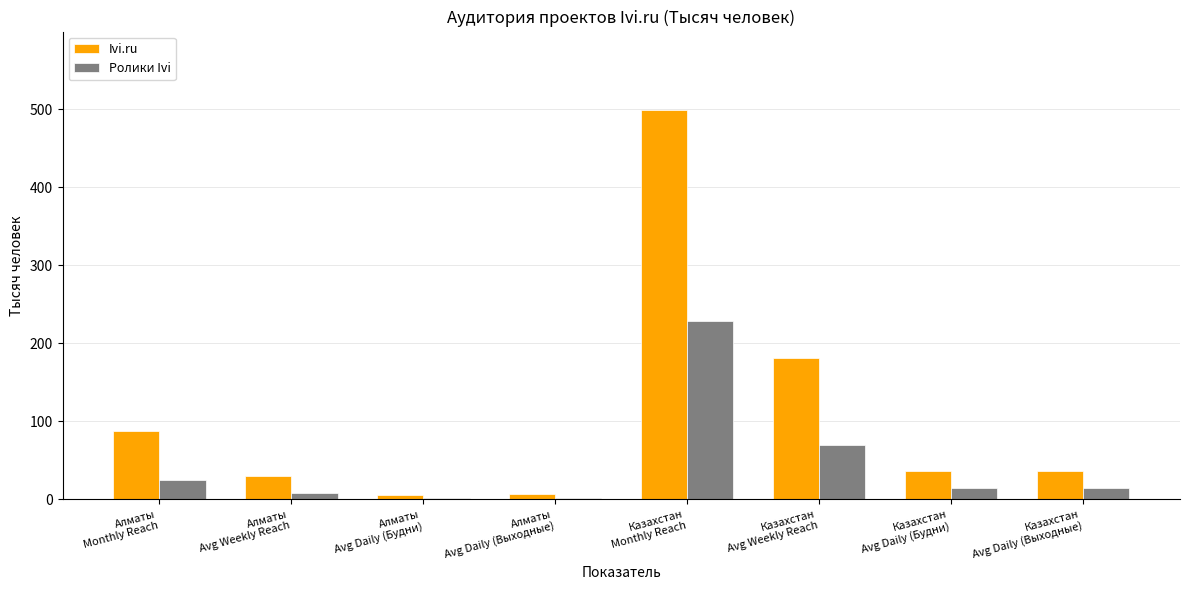

What is the highest value of the Ivi.ru series?

499.4